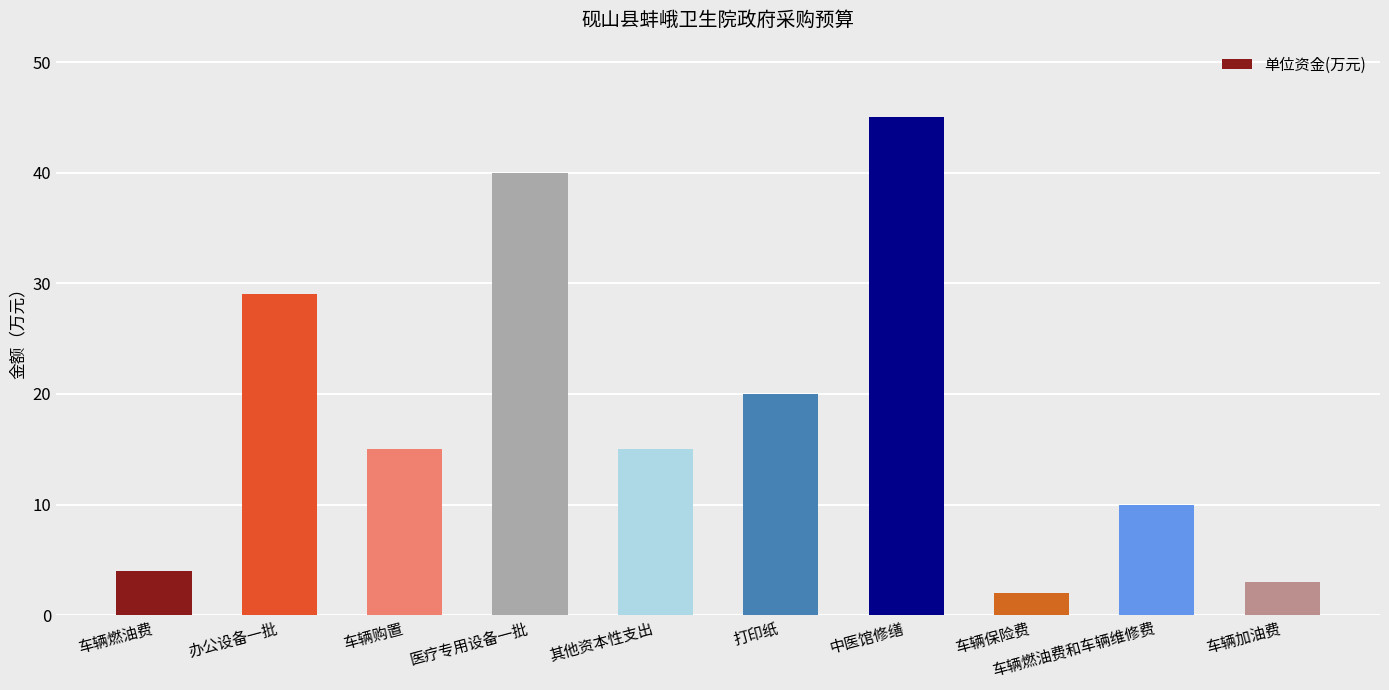

At which label is the value closest to 23?

打印纸